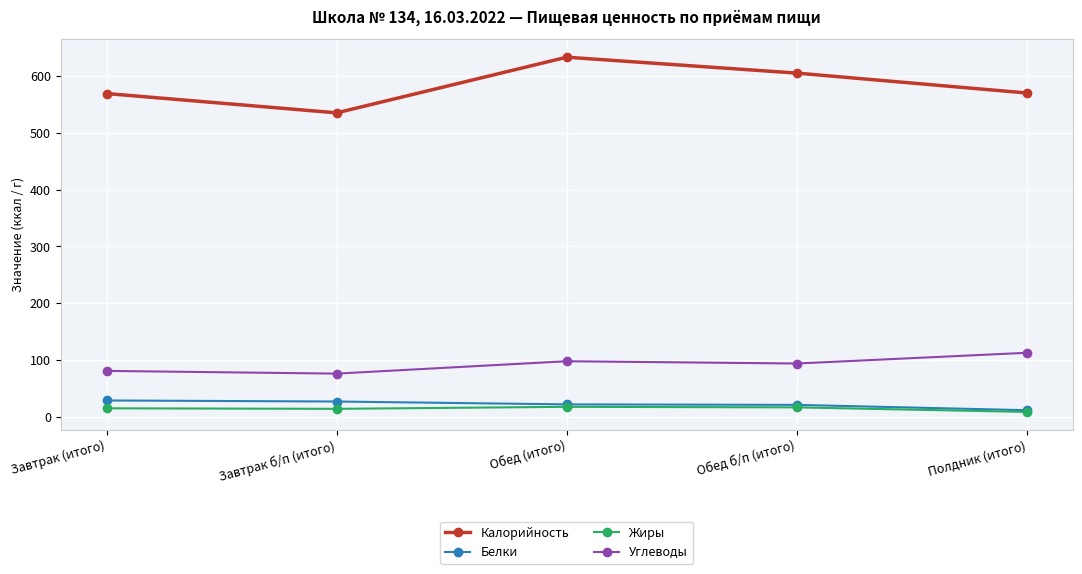

Count the number of data series in this chart.

4